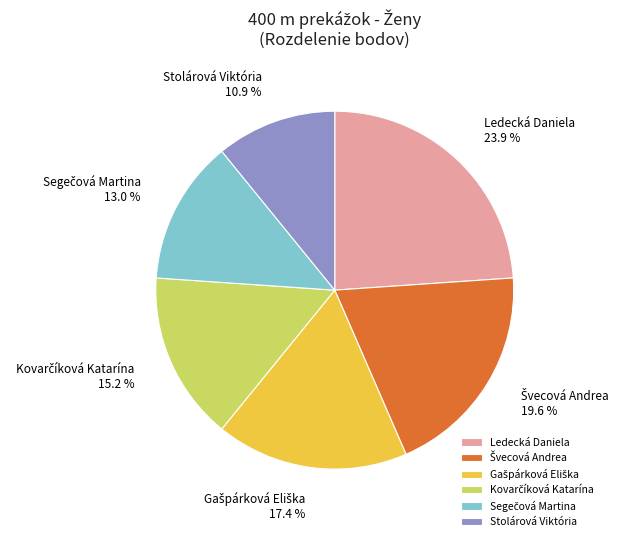

Does Ledecká Daniela account for over 50% of the chart?

No